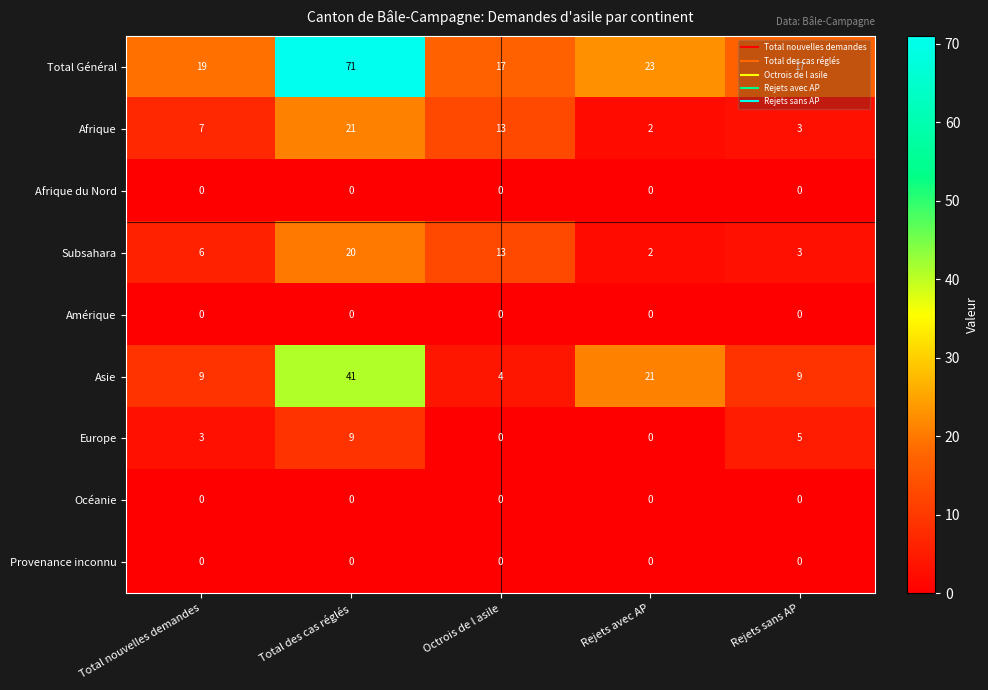

How many categories are shown in the chart?

5